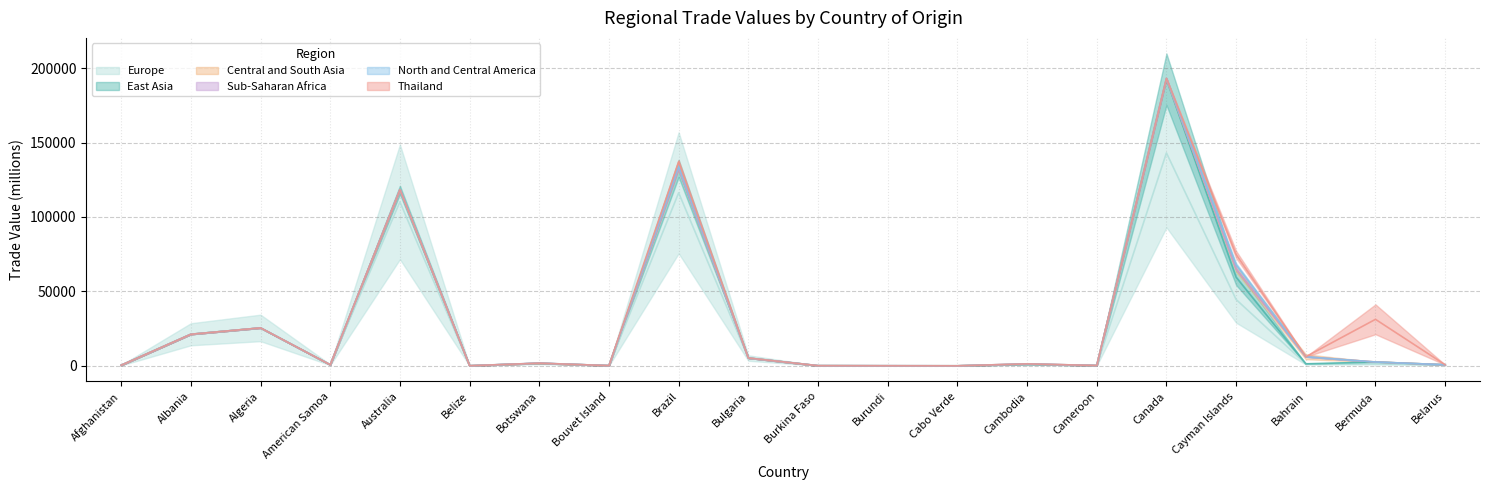

The value of Europe at Burundi is 11.6. True or false?

False